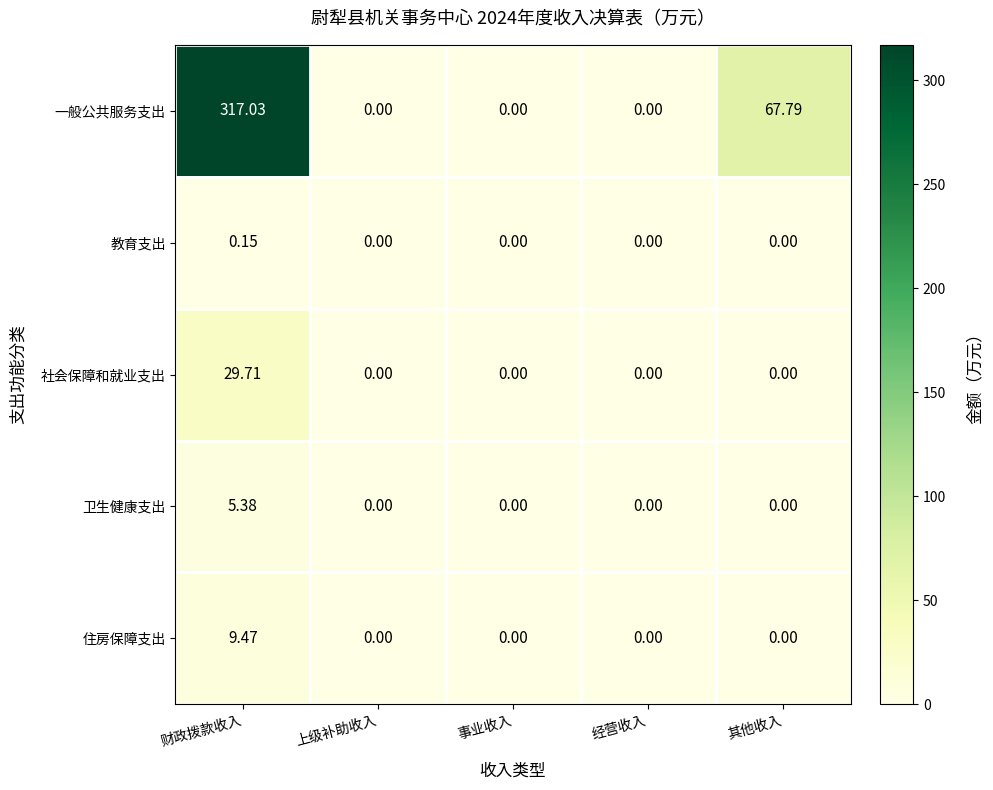

Which series changed the most between 财政拨款收入 and 其他收入?

一般公共服务支出